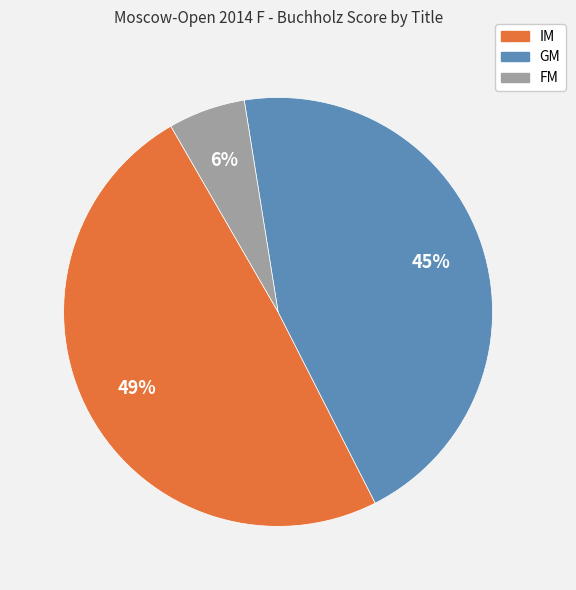

To the nearest percent, what is the difference between the largest and smallest slice percentages?

43%